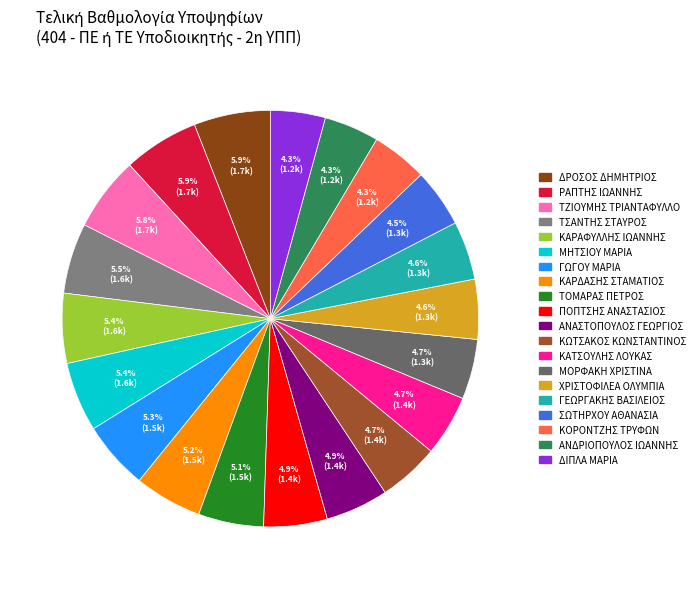

What is the change in value from ΠΟΠΤΣΗΣ ΑΝΑΣΤΑΣΙΟΣ to ΓΕΩΡΓΑΚΗΣ ΒΑΣΙΛΕΙΟΣ?

-108.0